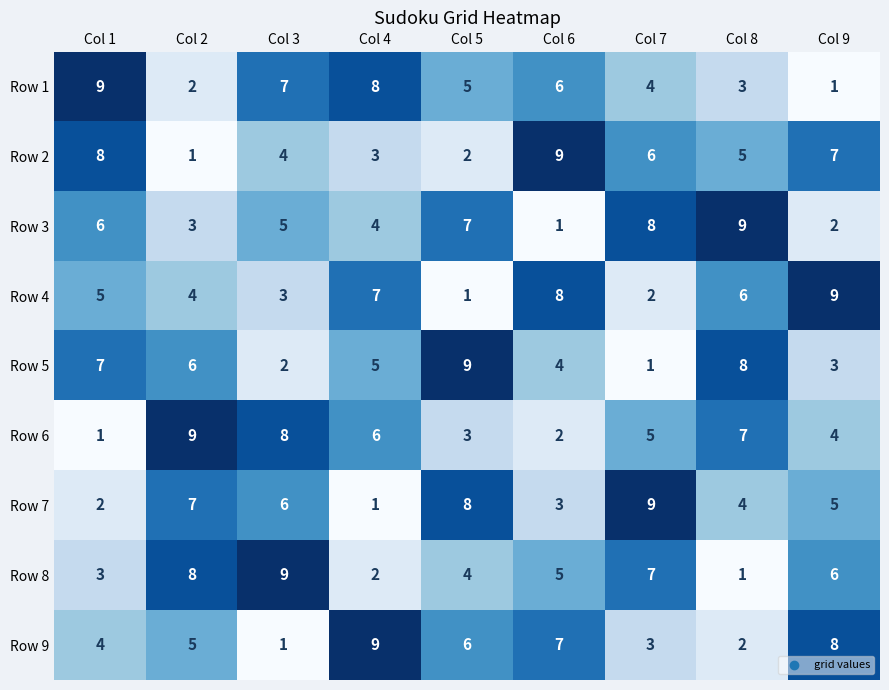

What is the difference between the maximum and minimum values in the Row 3 series?

8